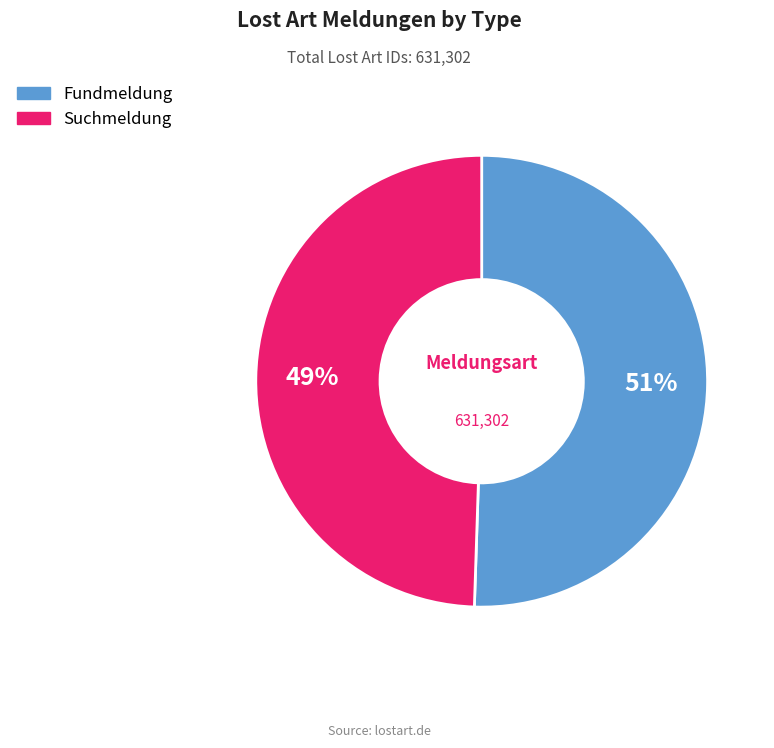

Is it true that Suchmeldung is 49% of the pie?

True